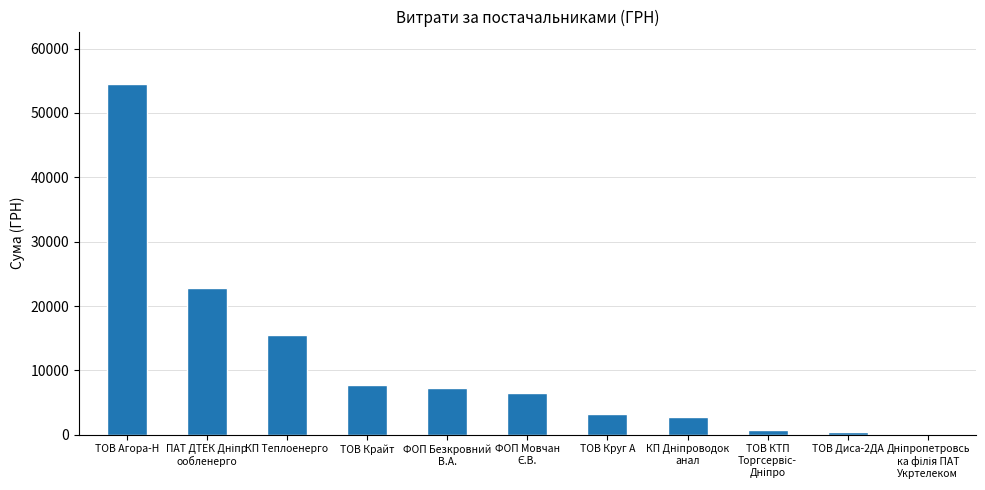

The chart shows a value of 7757.3 at ТОВ Крайт. True or false?

True